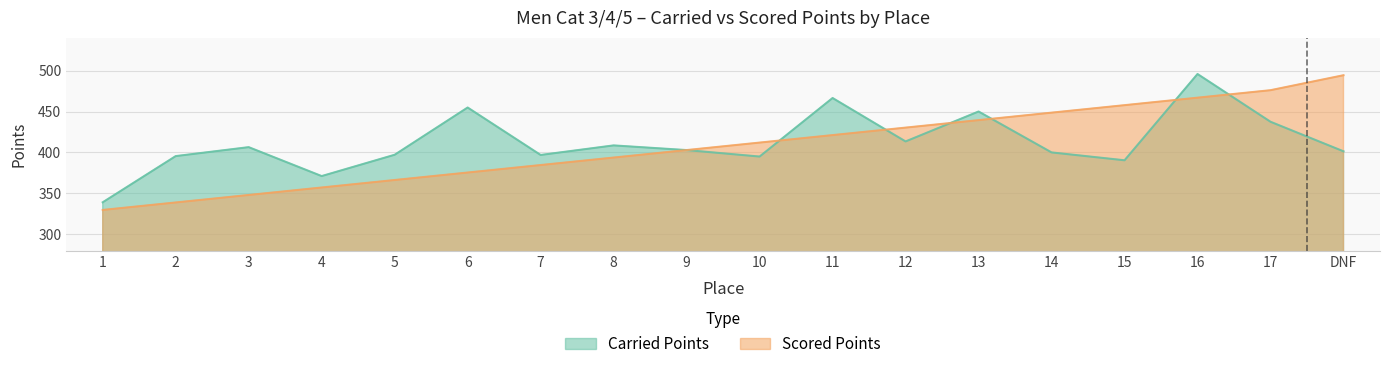

What is the difference between the maximum and minimum values in the Carried Points series?

156.7